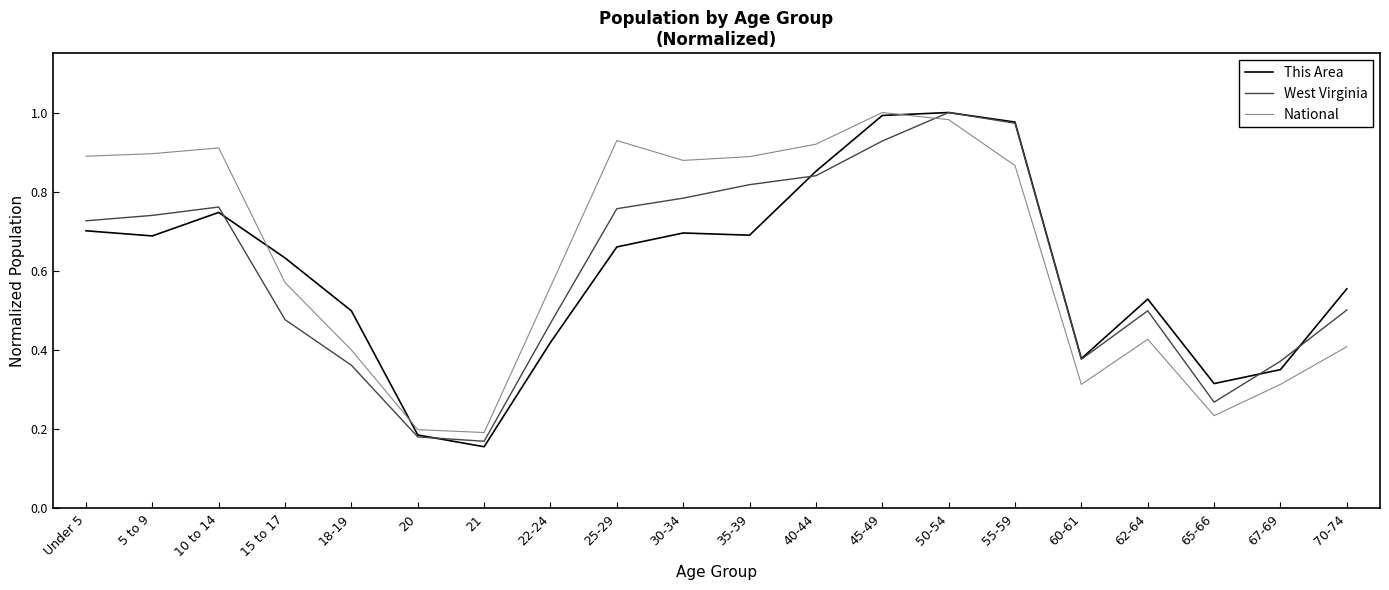

Between 40-44 and 62-64, which series saw the biggest shift?

National